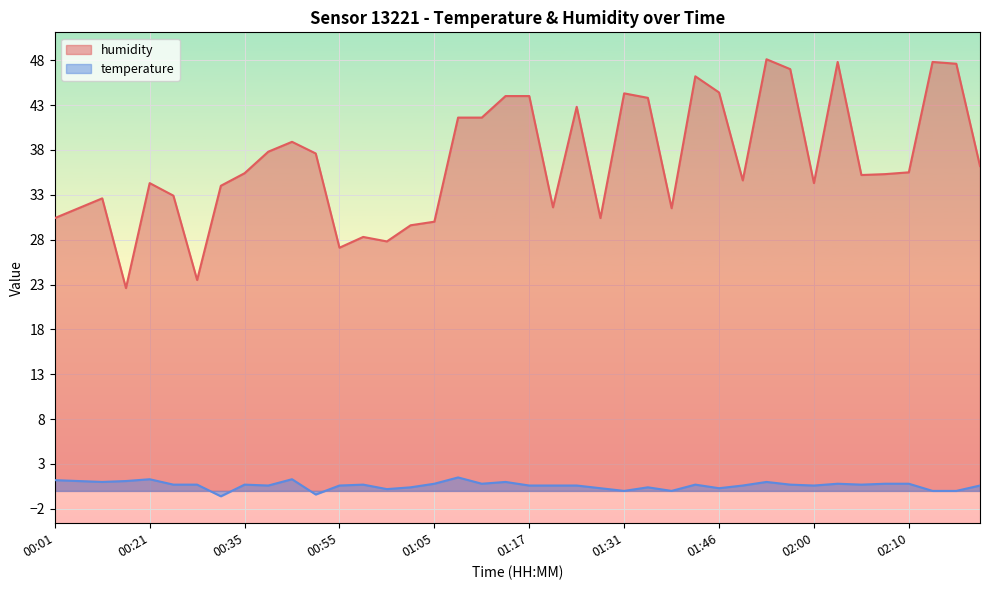

Which series has the widest spread of values?

humidity